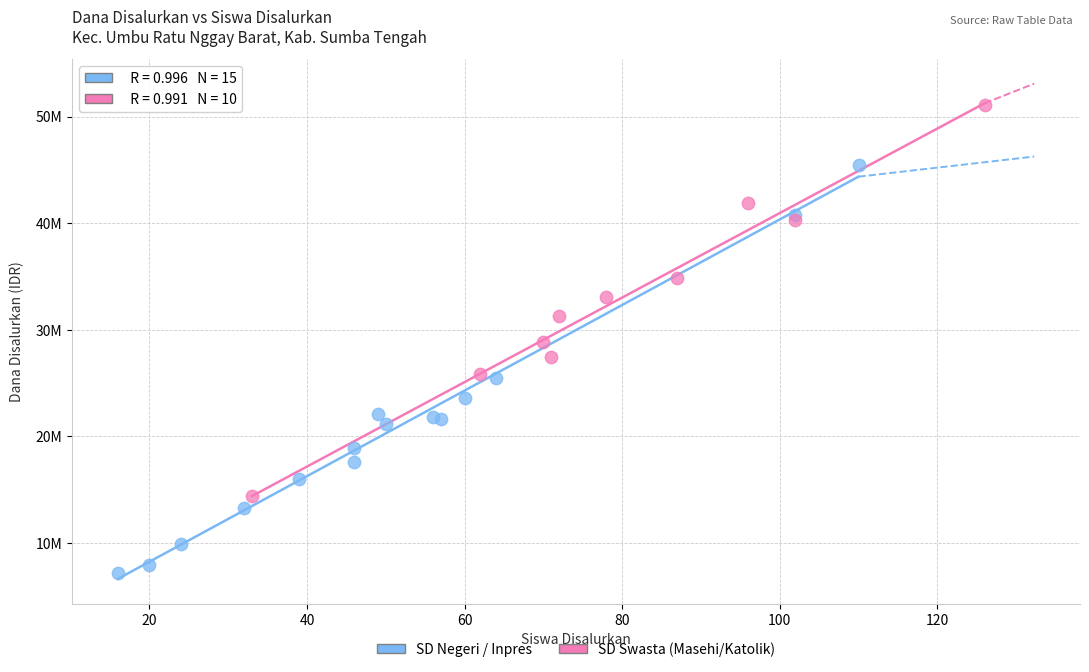

What are all the series names shown in the legend?

SD Negeri / Inpres, SD Swasta (Masehi/Katolik)